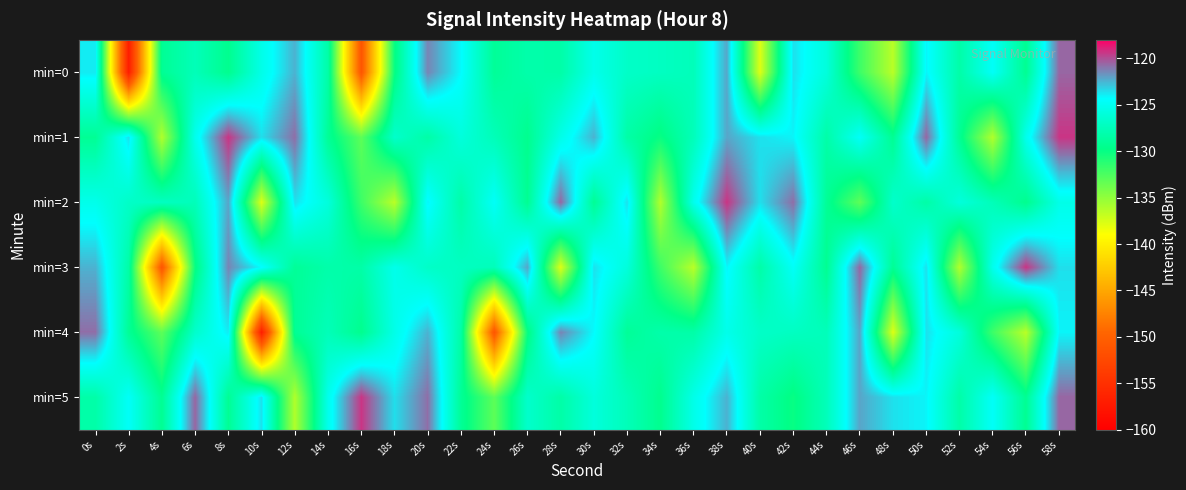

At which category is the sum across all series the highest?

58s